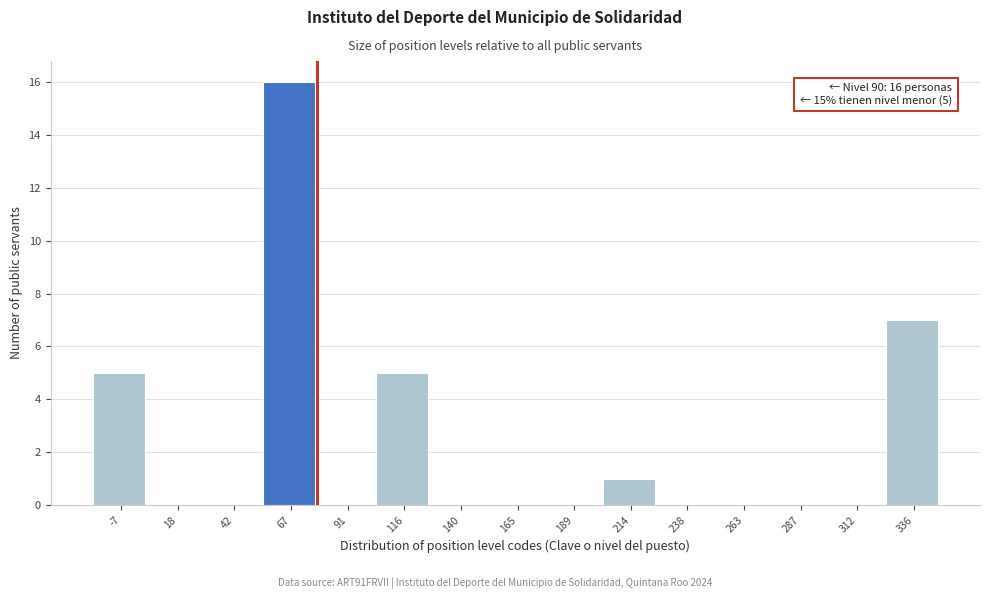

Reading left to right, extract all data points from this chart.

-7=5	18=0	42=0	67=16	91=0	116=5	140=0	165=0	189=0	214=1	238=0	263=0	287=0	312=0	336=7